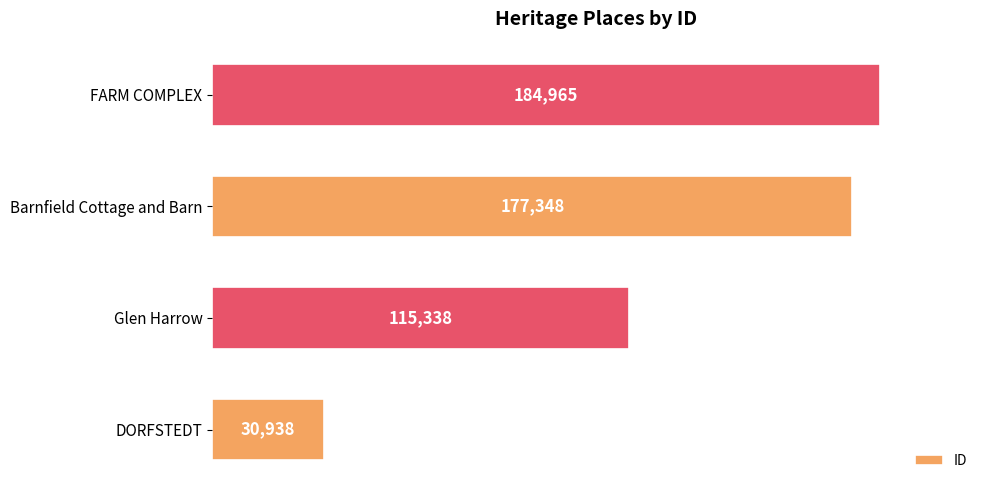

Rank the categories by value from lowest to highest.

DORFSTEDT, Glen Harrow, Barnfield Cottage and Barn, FARM COMPLEX